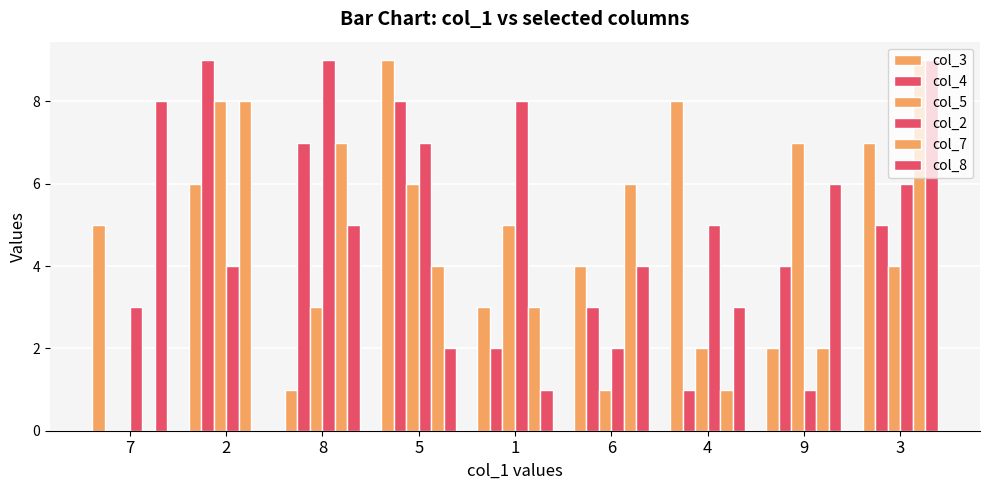

Between 8 and 3, which is larger?

3